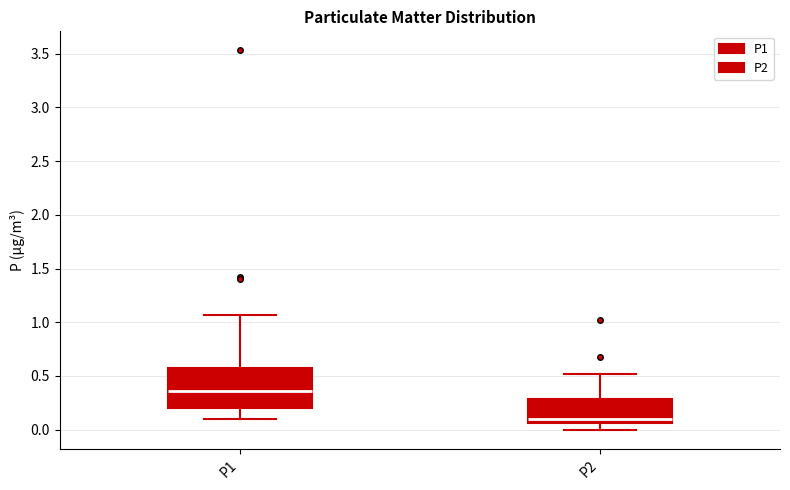

Which box has the lowest median line?

P2